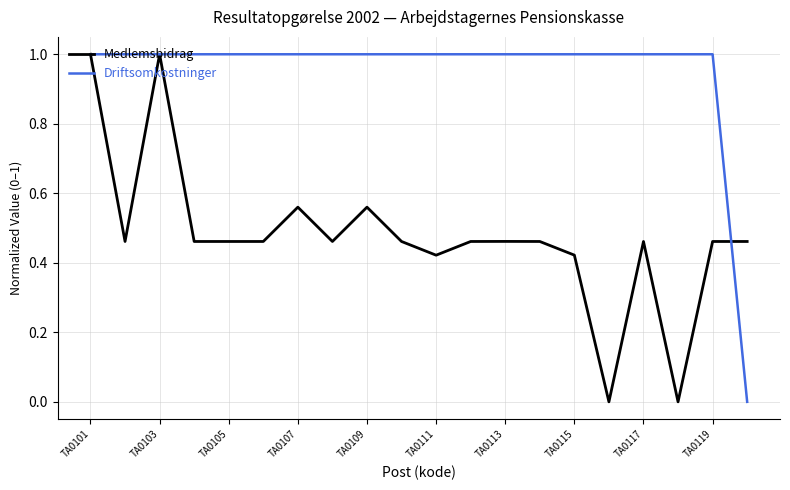

List the series in order of their overall mean, highest first.

Driftsomkostninger, Medlemsbidrag